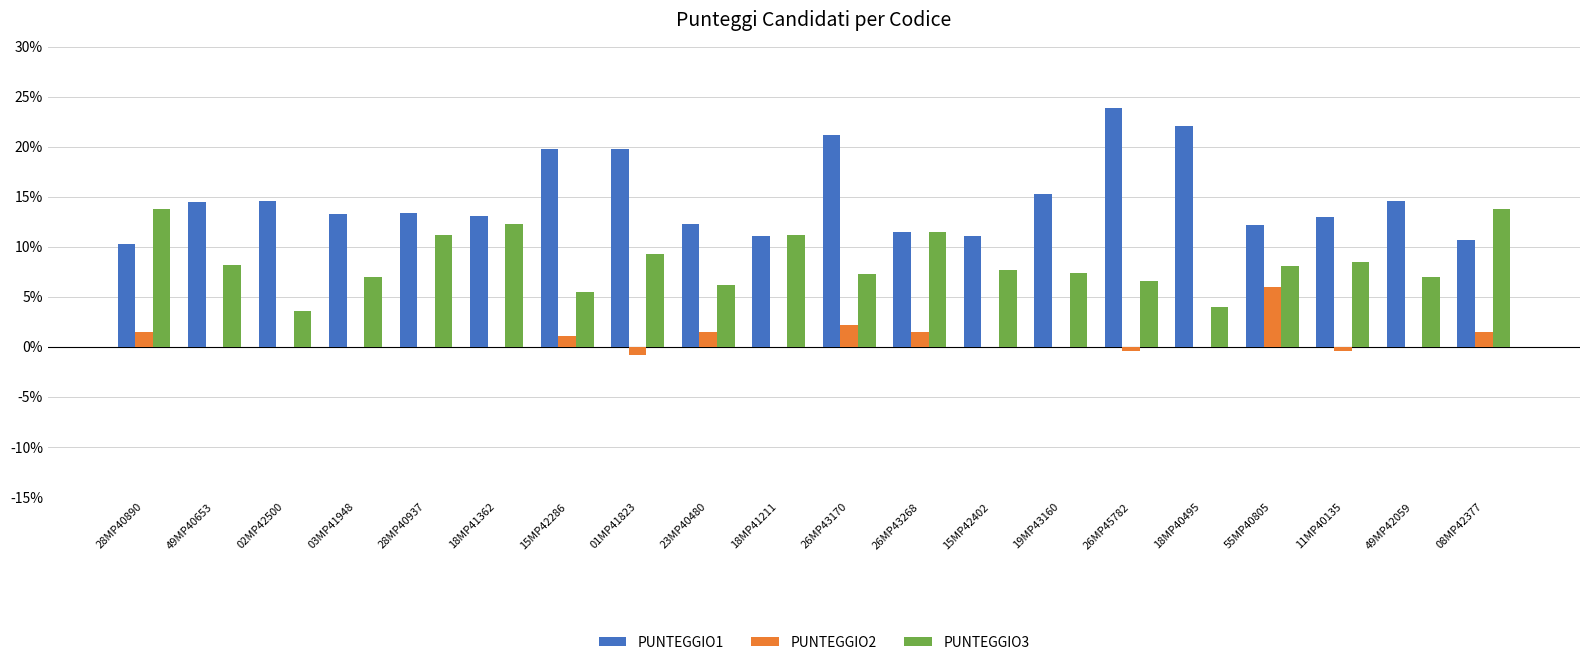

What is the sum of all PUNTEGGIO1 values?

297.8